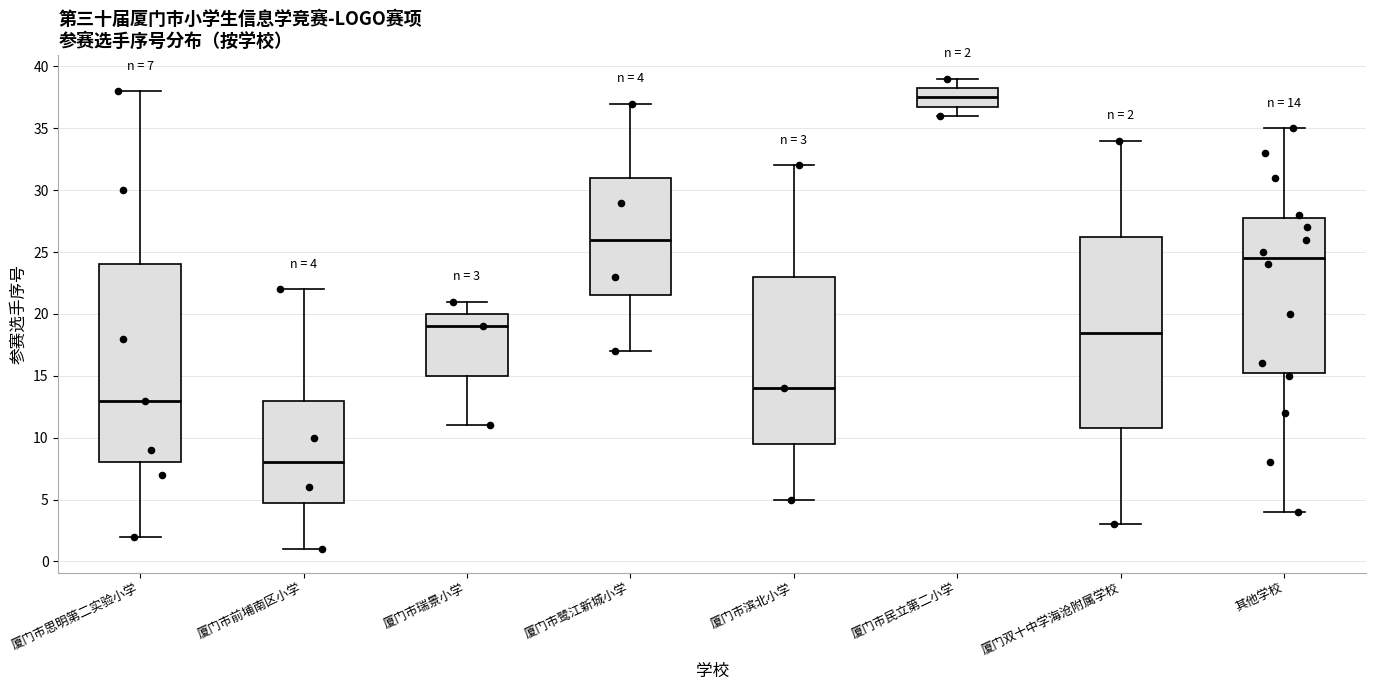

Which box's median line is the lowest?

厦门市前埔南区小学